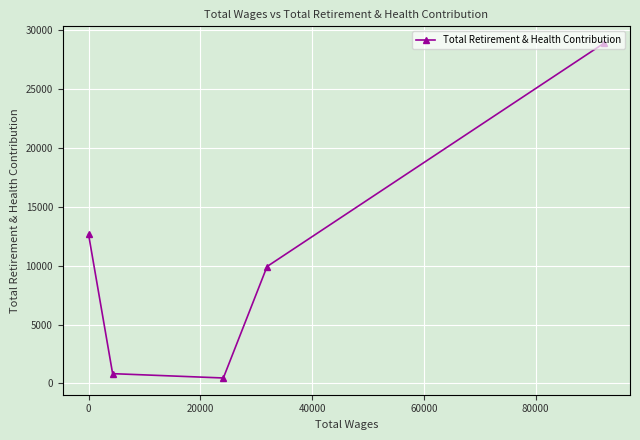

What is the minimum value shown in the chart?

461